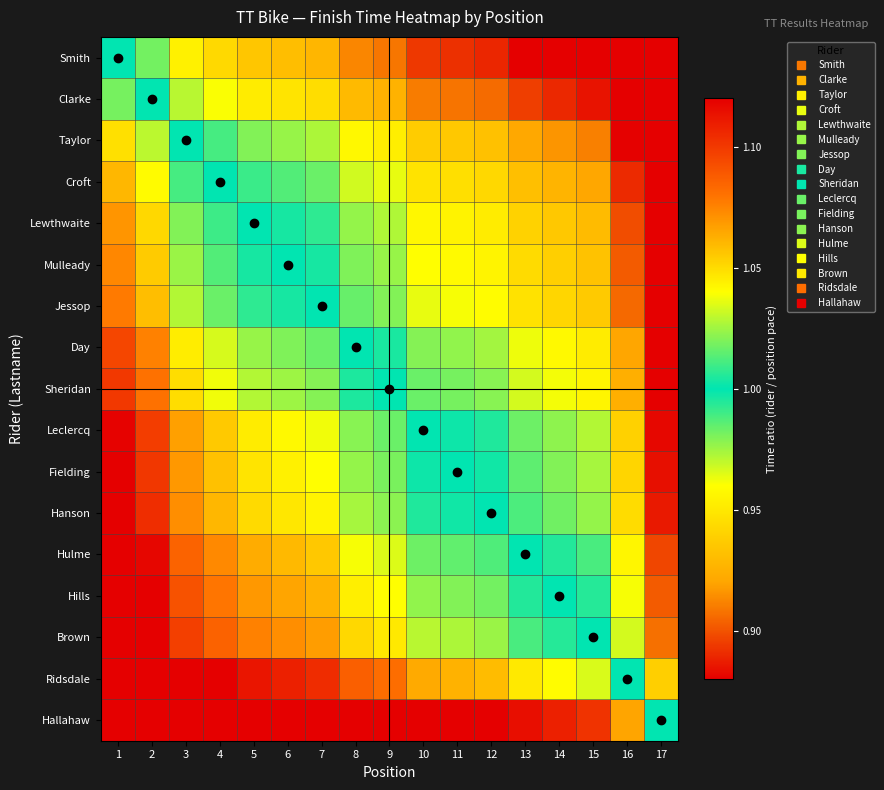

At how many categories does at least one series exceed 0?

17